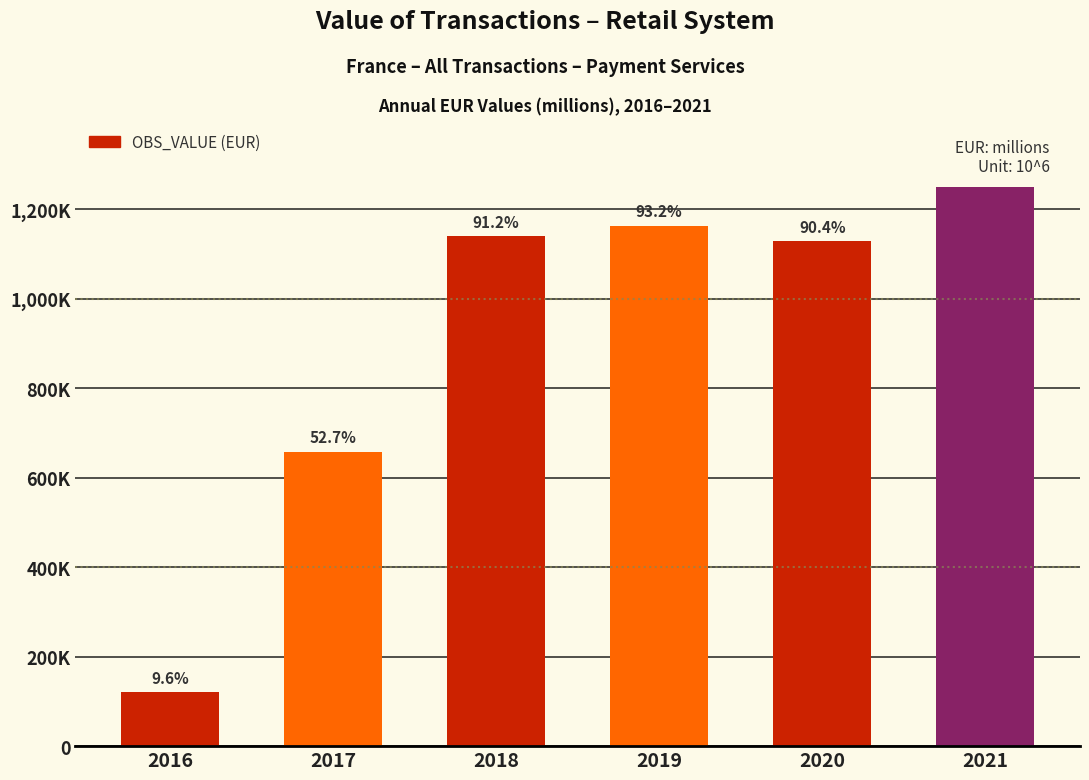

List the labels in order of value, largest first.

2021, 2019, 2018, 2020, 2017, 2016